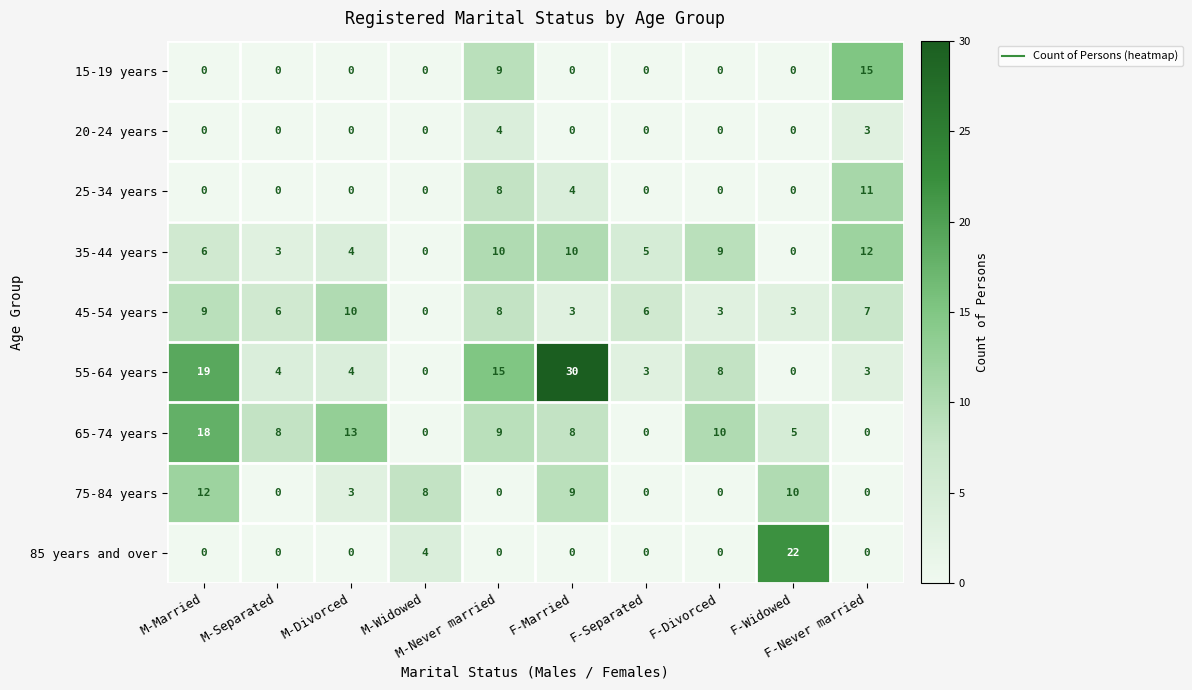

Which series has the widest spread of values?

55-64 years